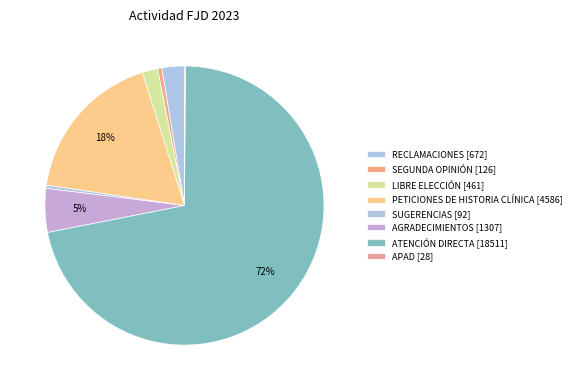

To the nearest percent, what is the difference between the largest and smallest slice percentages?

72%